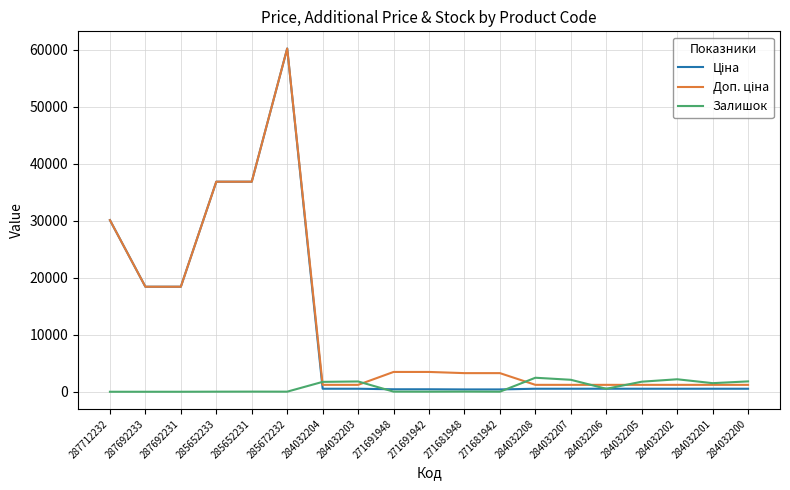

At which category is the sum across all series the highest?

285672232